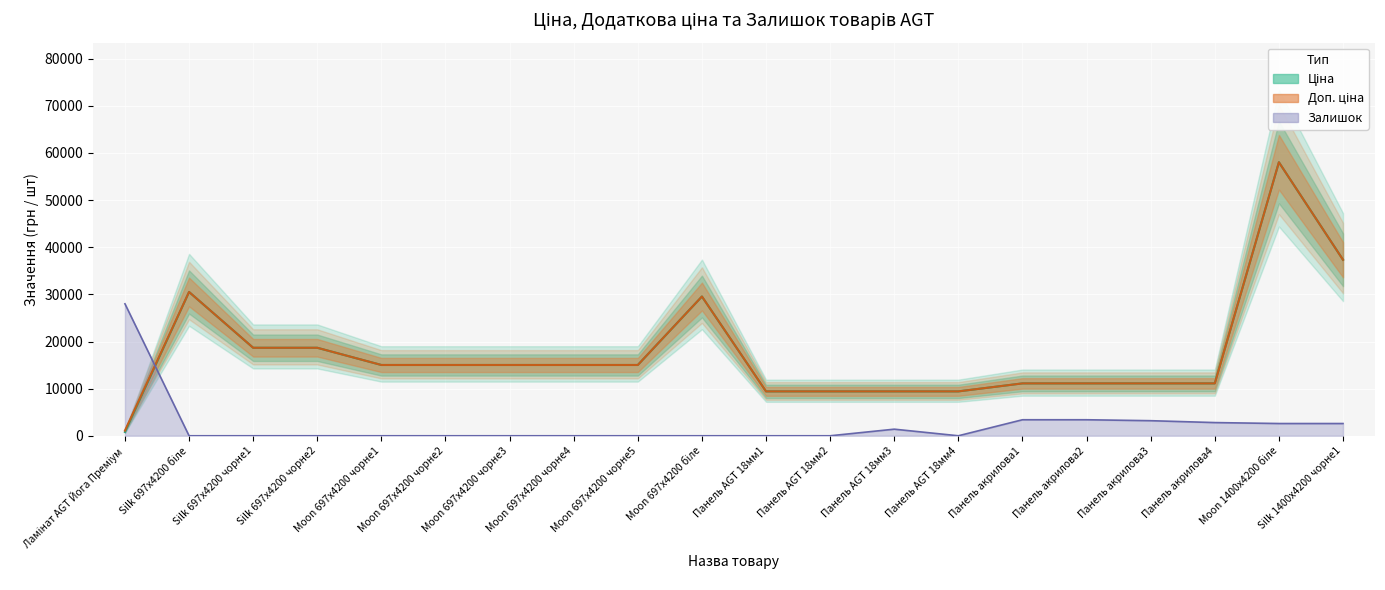

What are all the series names shown in the legend?

Ціна (лінія), Доп. ціна (лінія), Залишок (лінія)